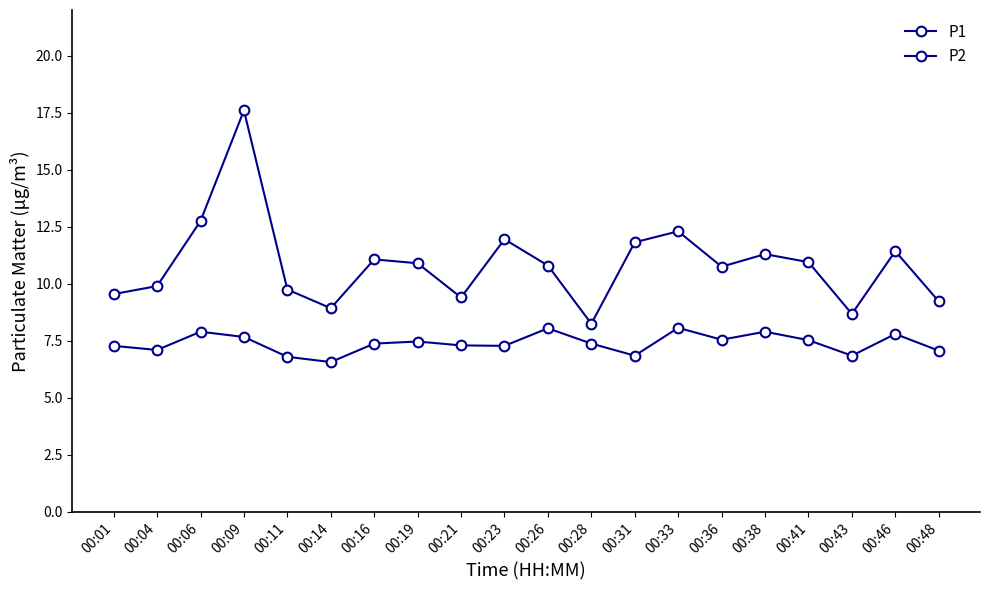

Reading left to right, transcribe all the data shown in this chart.

P1: 00:01=9.6	00:04=9.9	00:06=12.8	00:09=17.6	00:11=9.8	00:14=8.9	00:16=11.1	00:19=10.9	00:21=9.4	00:23=11.9	00:26=10.8	00:28=8.2	00:31=11.8	00:33=12.3	00:36=10.8	00:38=11.3	00:41=10.9	00:43=8.7	00:46=11.4	00:48=9.2
P2: 00:01=7.3	00:04=7.1	00:06=7.9	00:09=7.7	00:11=6.8	00:14=6.6	00:16=7.4	00:19=7.5	00:21=7.3	00:23=7.3	00:26=8.1	00:28=7.4	00:31=6.8	00:33=8.1	00:36=7.5	00:38=7.9	00:41=7.5	00:43=6.8	00:46=7.8	00:48=7.1